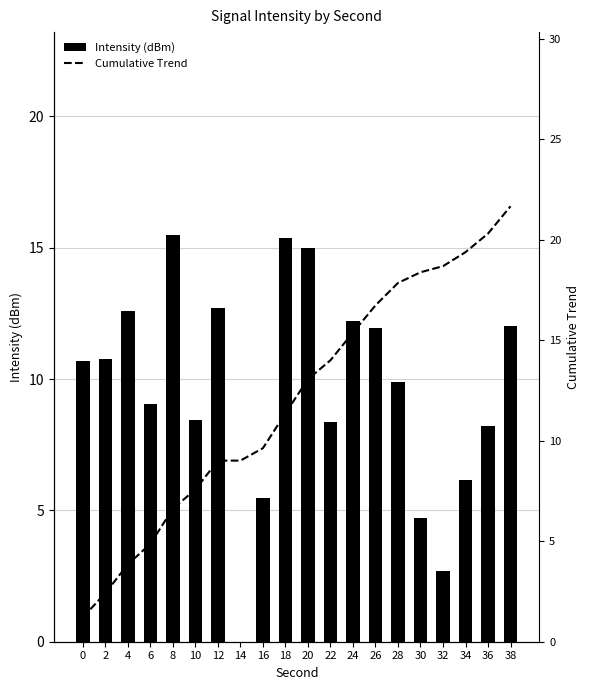

Which series has the widest spread of values?

Cumulative Trend